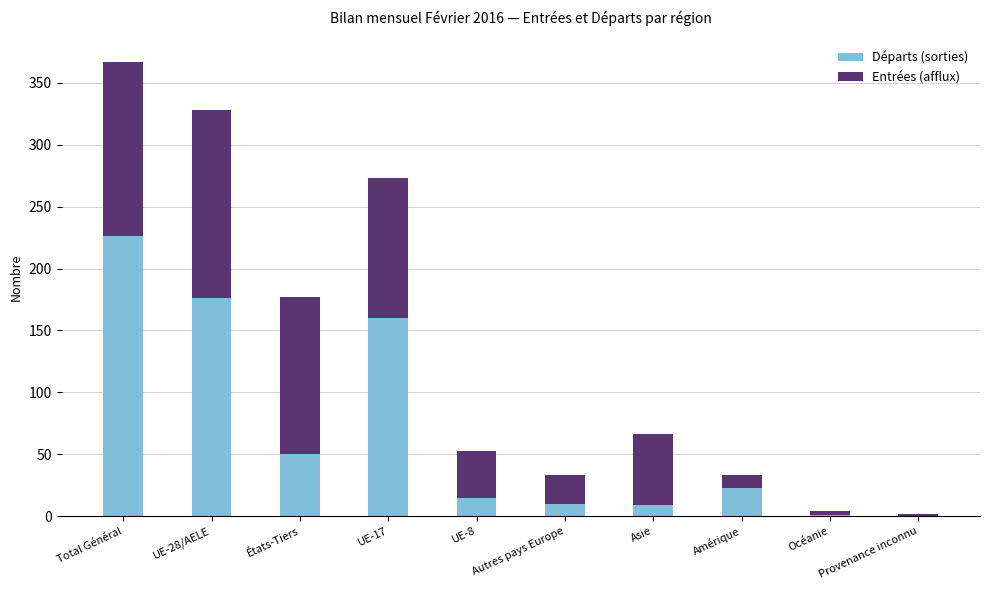

At which label does Départs (sorties) reach its peak?

Total Général